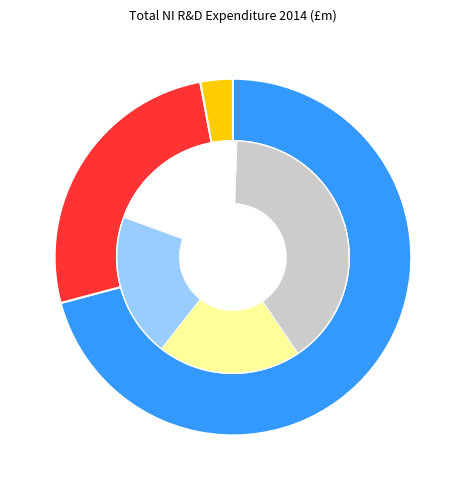

Is it true that Expenditure by Business is 68% of the pie?

True